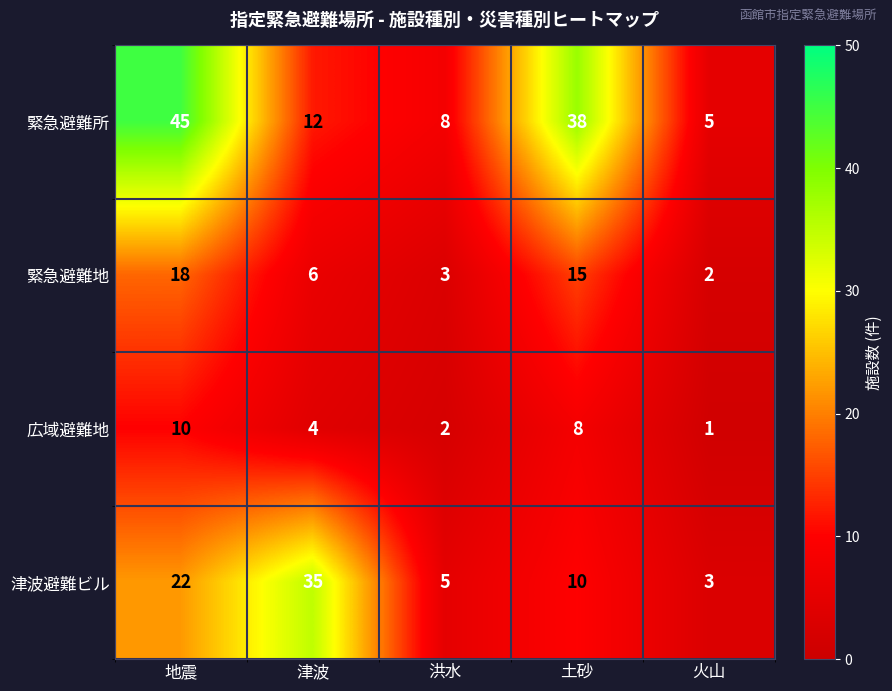

The 緊急避難所 series shows 12 at 津波. True or false?

True